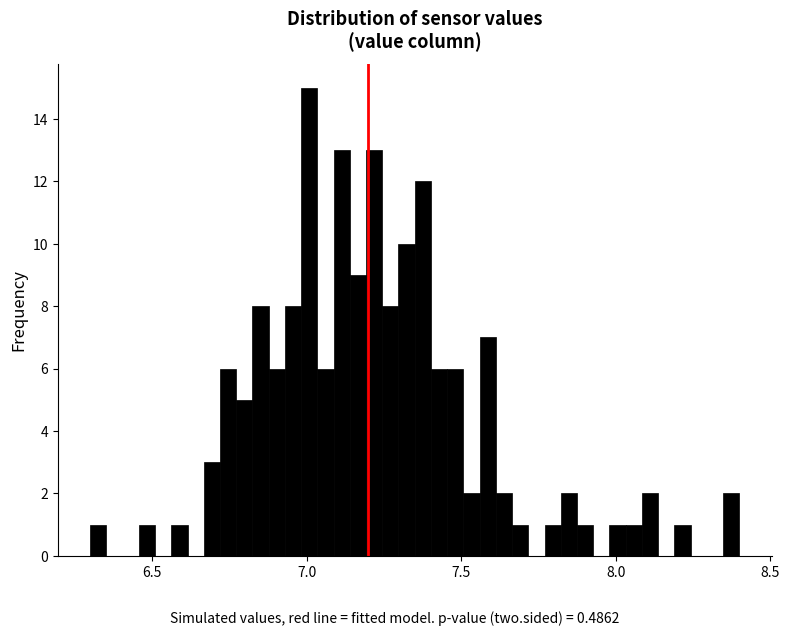

Around what value on the x-axis is the tallest bar? Give the approximate position of its centre, as read against the axis.

7.00